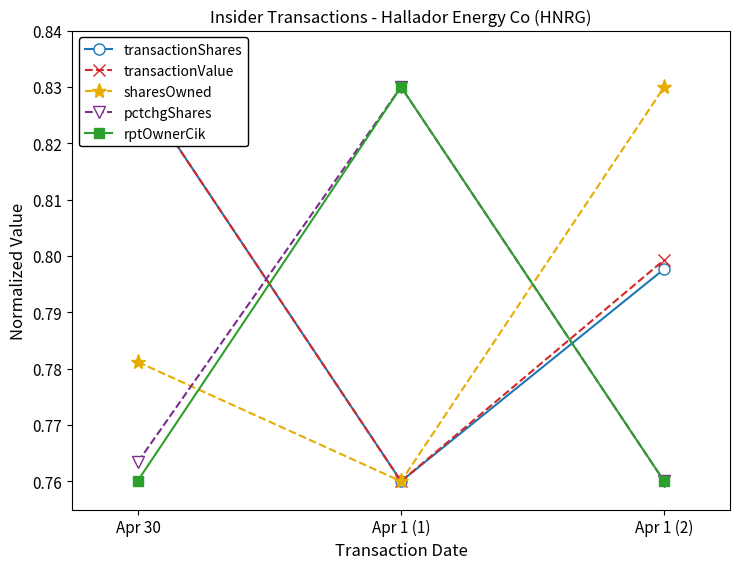

At which label is sharesOwned closest to 0?

Apr 1 (1)